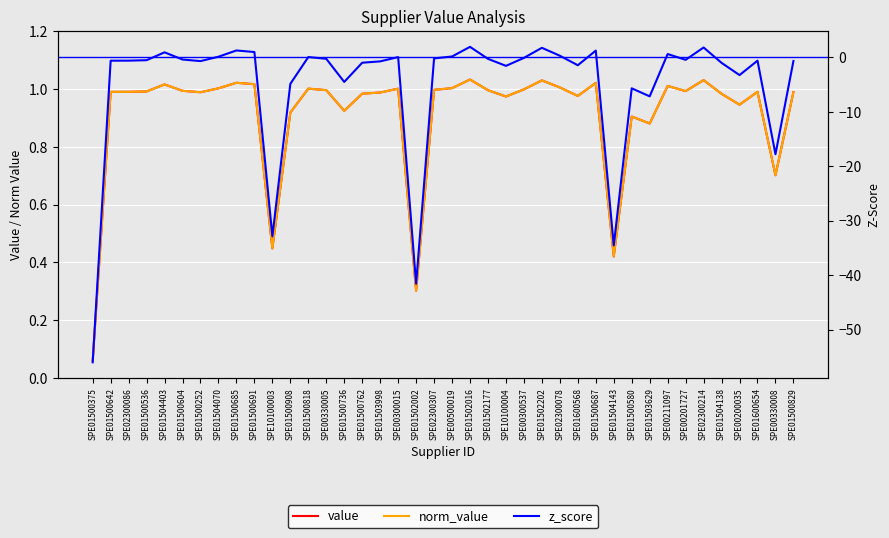

What is the total value across all series at SPE01500604?

1.6